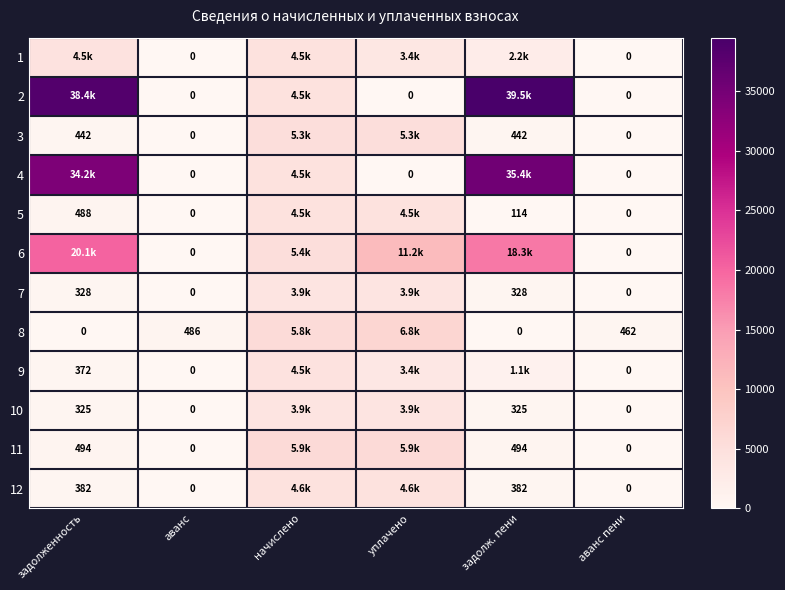

Which series has the widest spread of values?

2